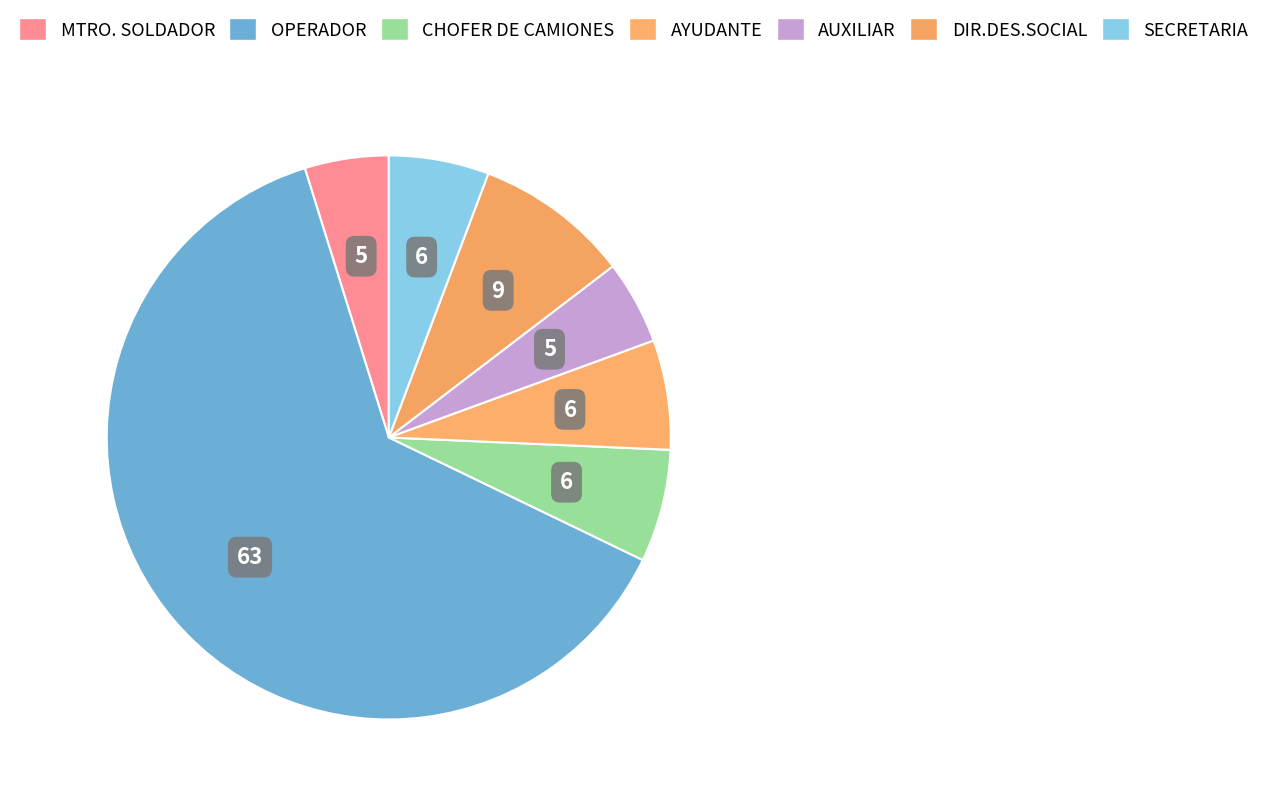

How many segments does this pie chart have?

7